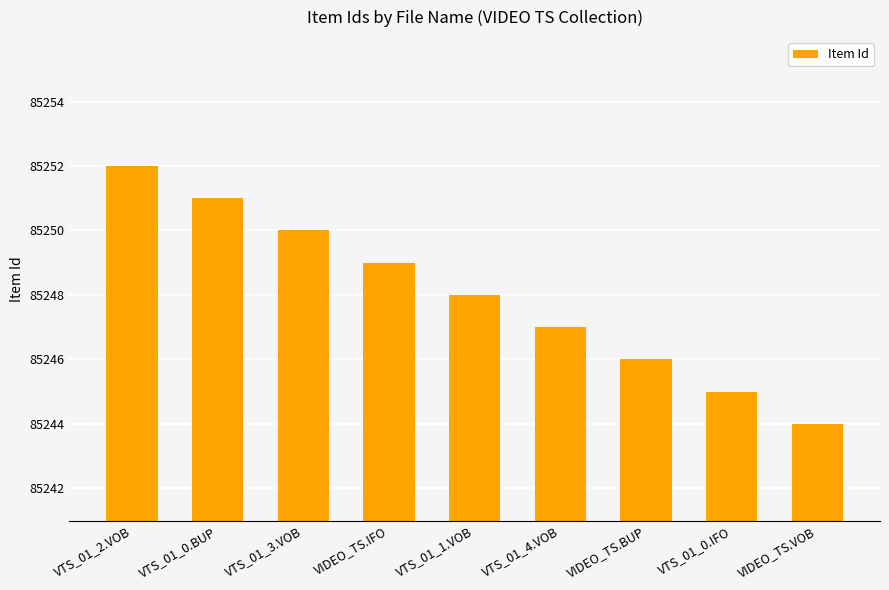

What is the label of the 2nd bar from the left?

VTS_01_0.BUP